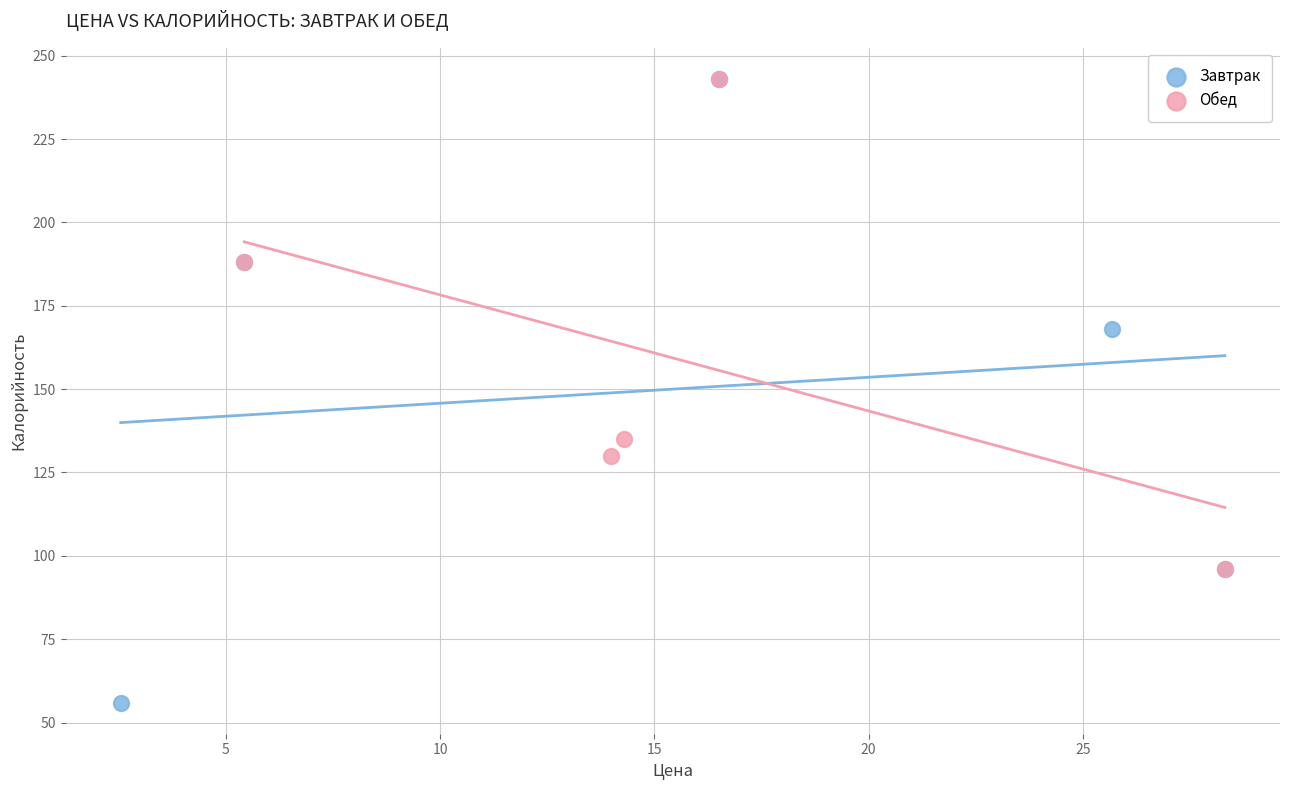

Which series has the widest spread of Y values?

Завтрак